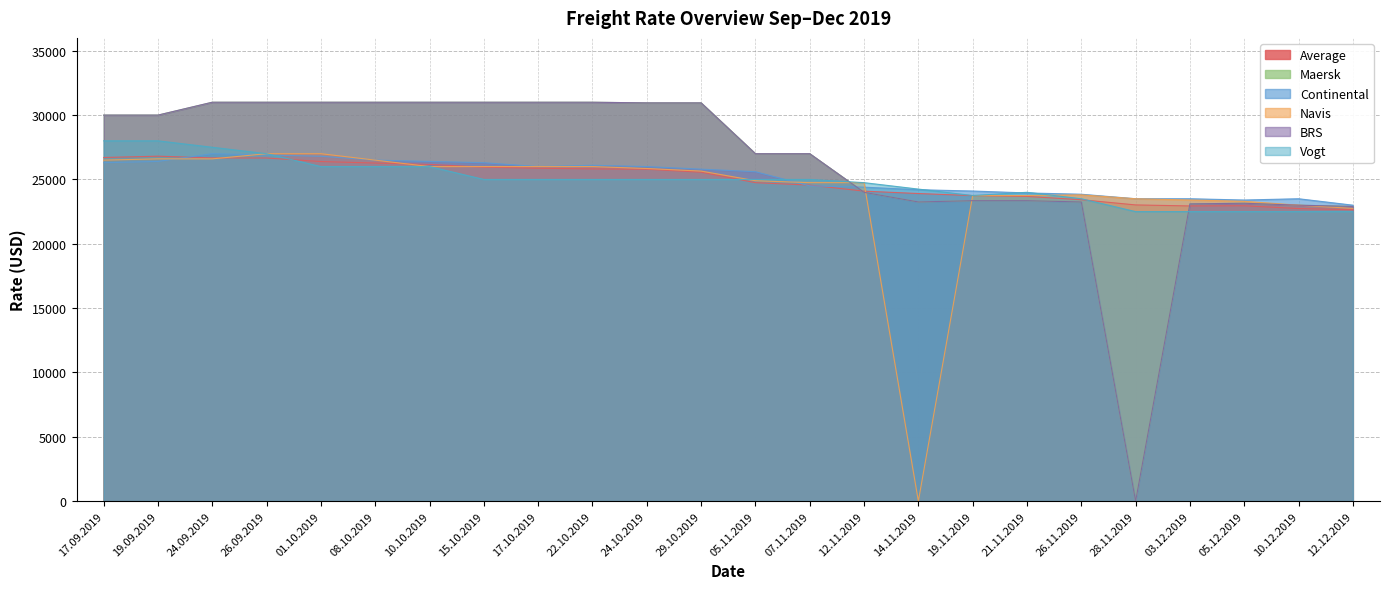

How many categories are shown in the chart?

24